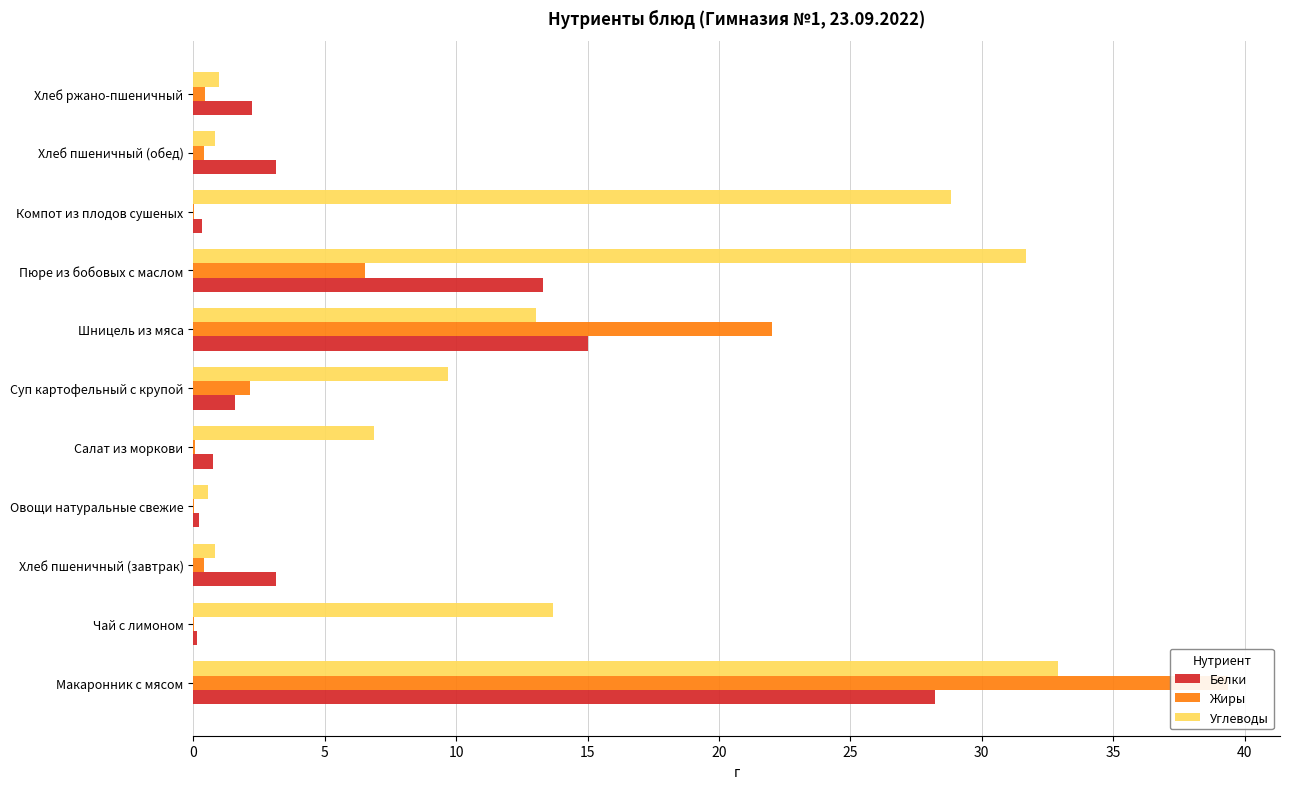

Does the chart contain any negative values?

No